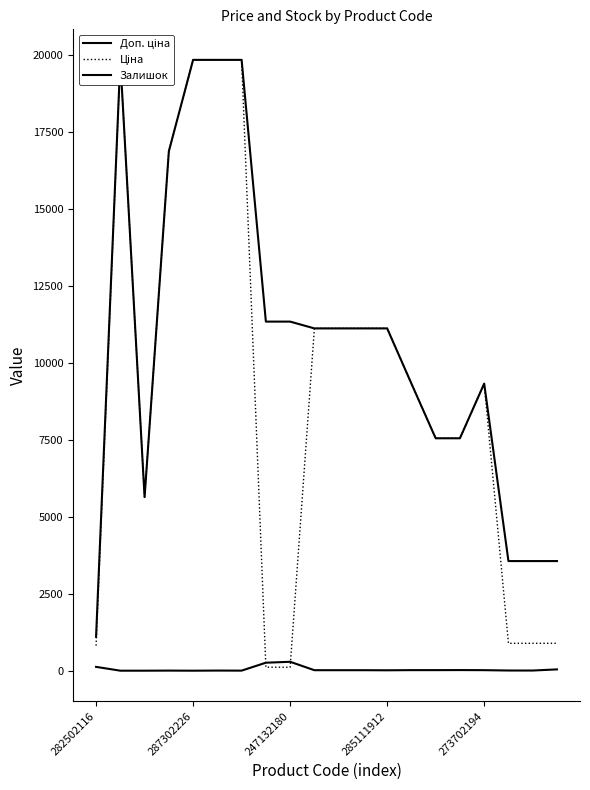

Which series has the largest range (max minus min)?

Ціна